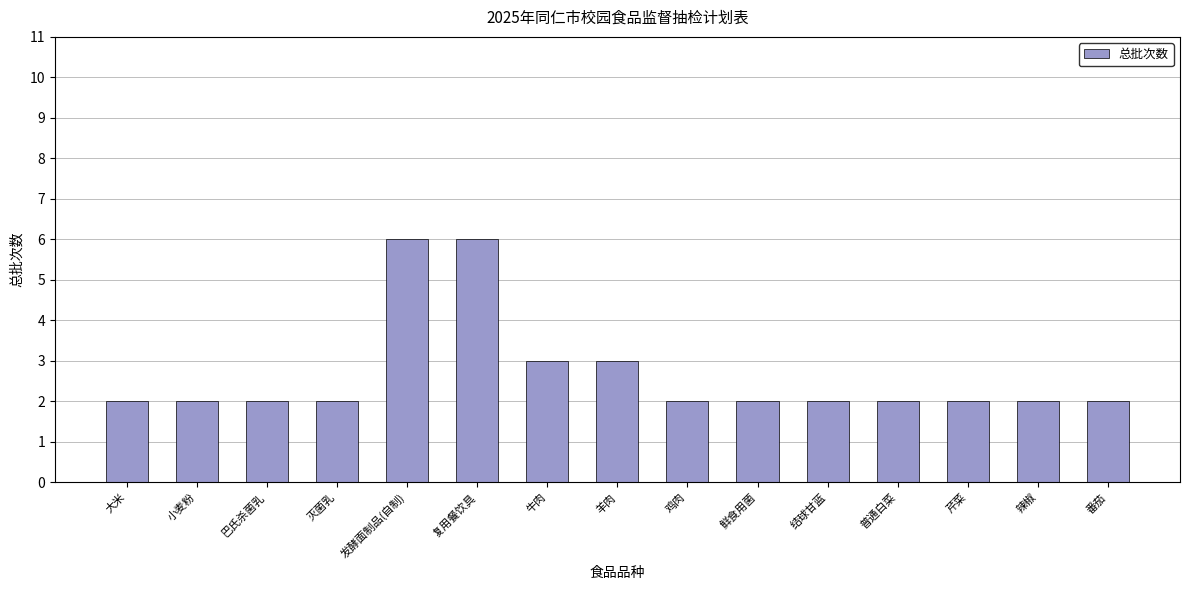

What is the label of the 12th bar from the left?

普通白菜